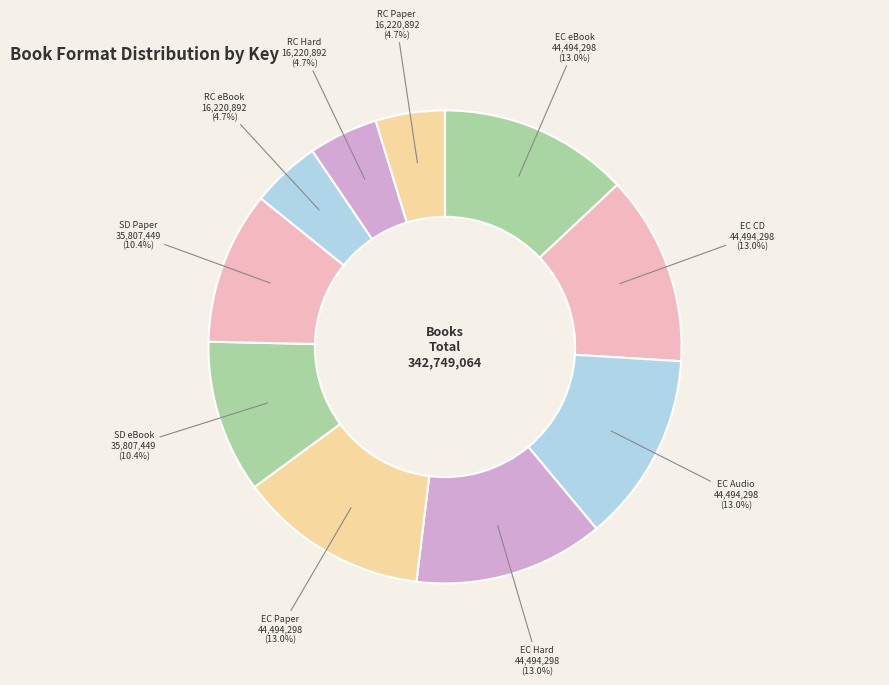

How many segments does this pie chart have?

10